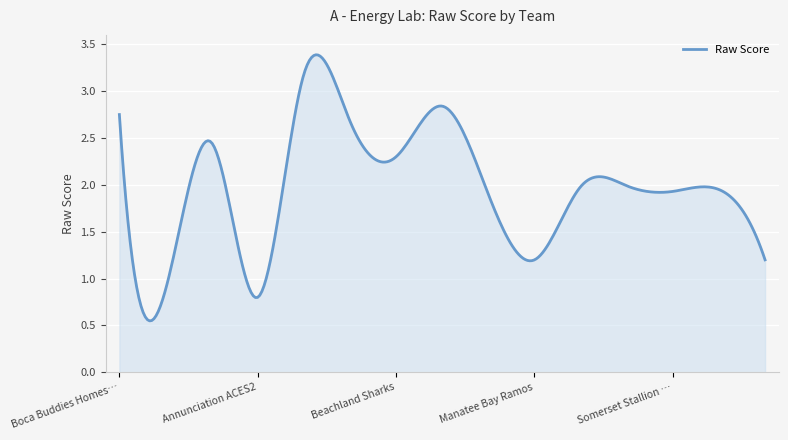

Does the chart have visible grid lines?

Yes